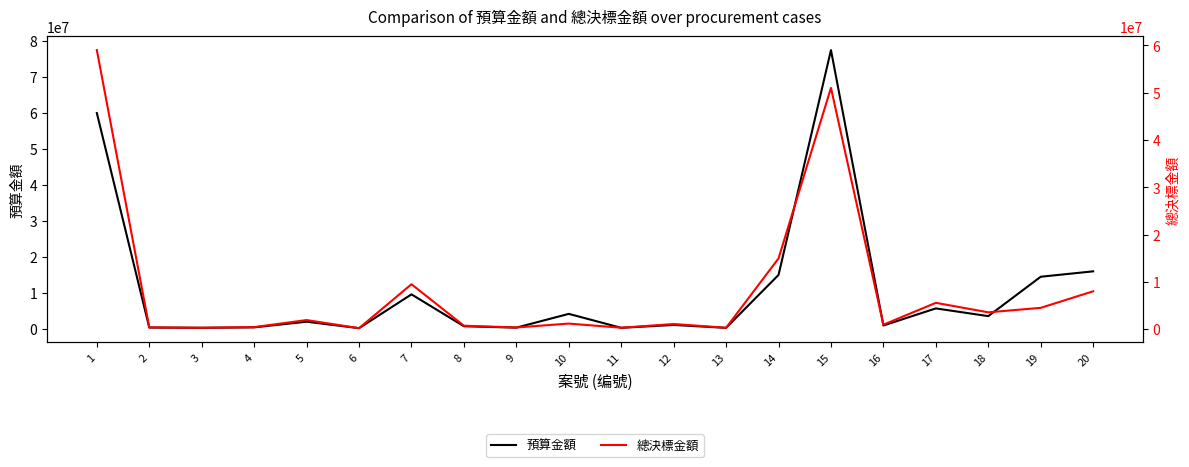

Is the value of 預算金額 at 8 greater than the value of 總決標金額 at 4?

Yes